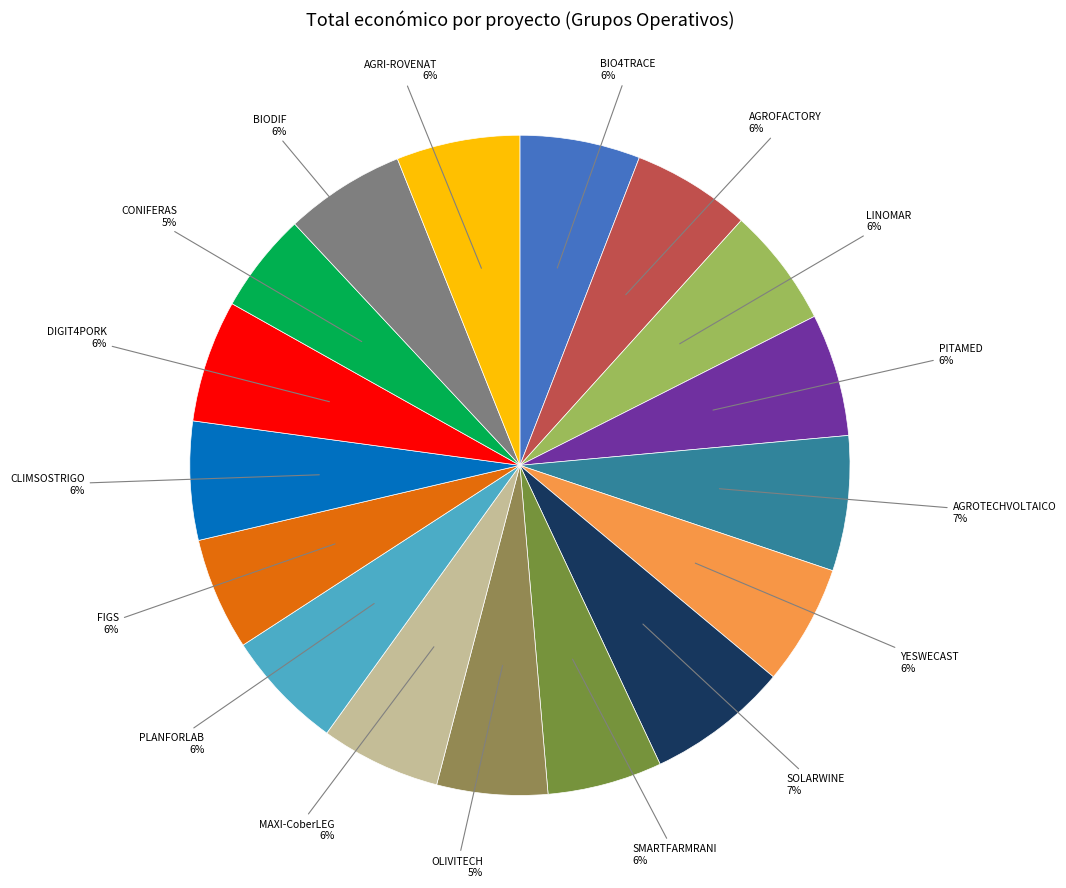

To the nearest percent, what percentage of the pie is AGROFACTORY?

6%